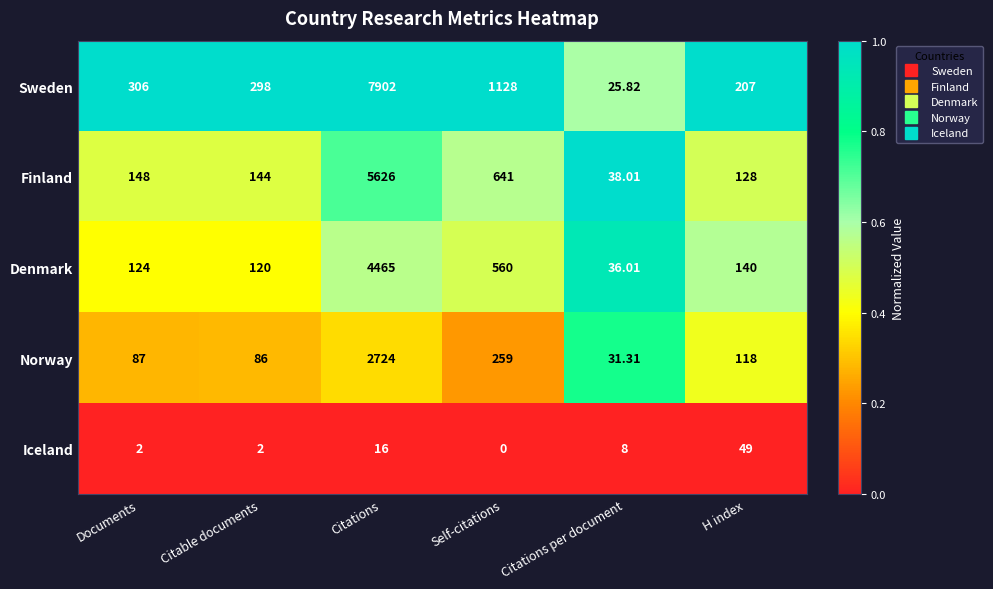

Rank the categories by Sweden value from lowest to highest.

Citations per document, H index, Citable documents, Documents, Self-citations, Citations